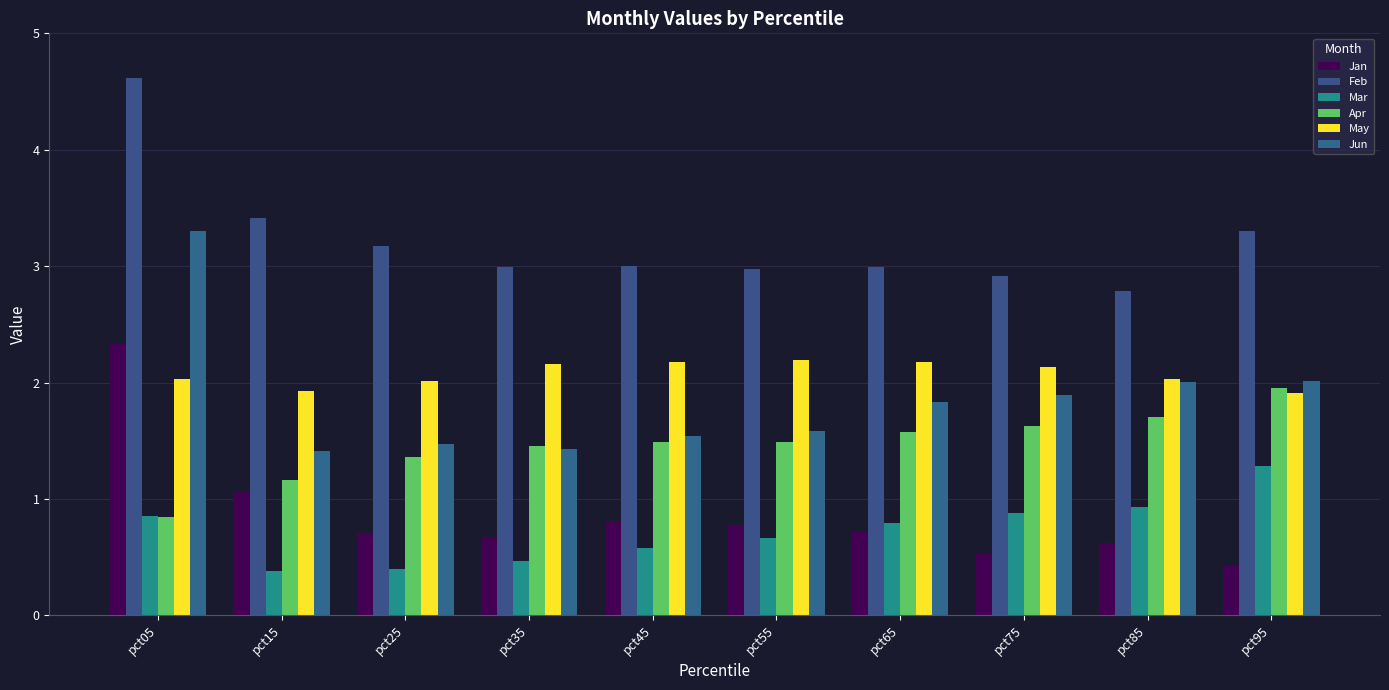

True or false: Jan has a value of 0.4 at pct95.

True